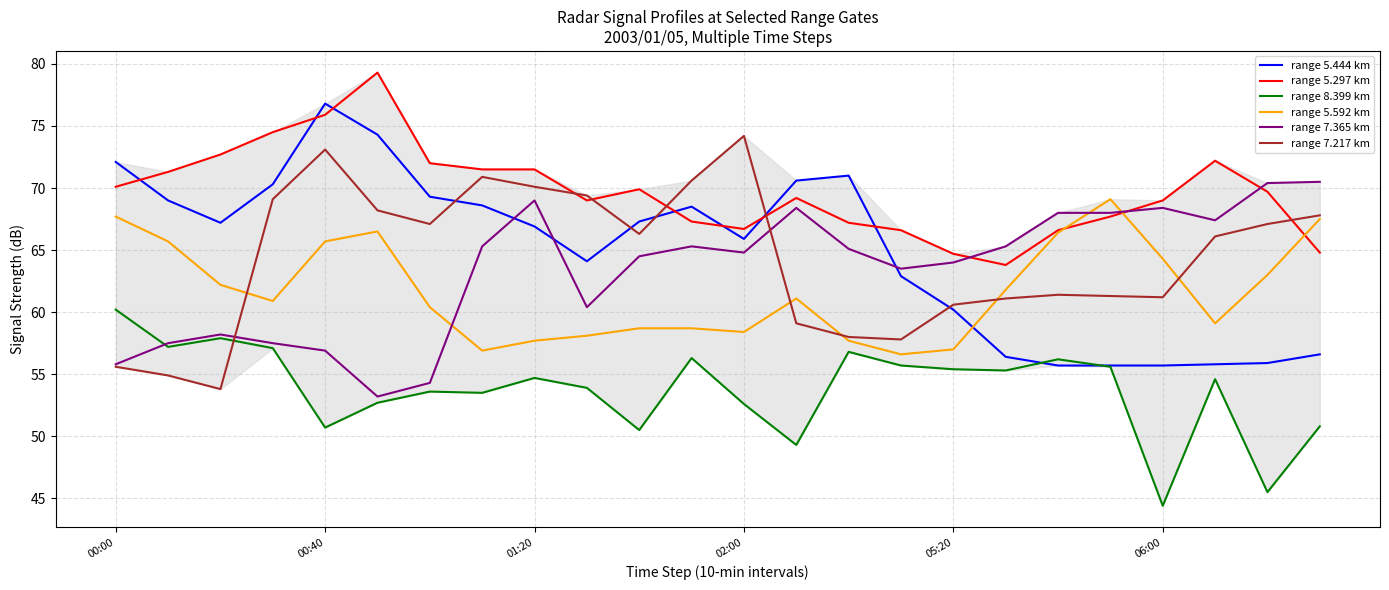

What are all the series names shown in the legend?

range 5.444 km, range 5.297 km, range 8.399 km, range 5.592 km, range 7.365 km, range 7.217 km